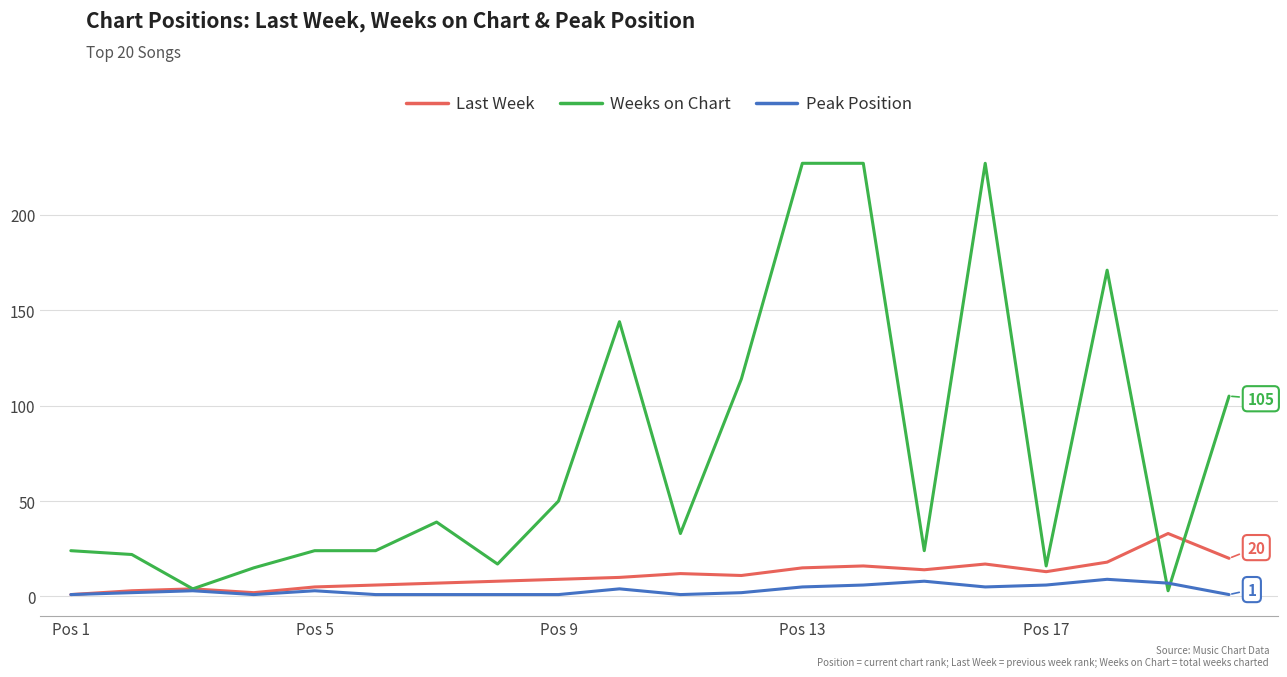

Which series has the largest range (max minus min)?

Weeks on Chart